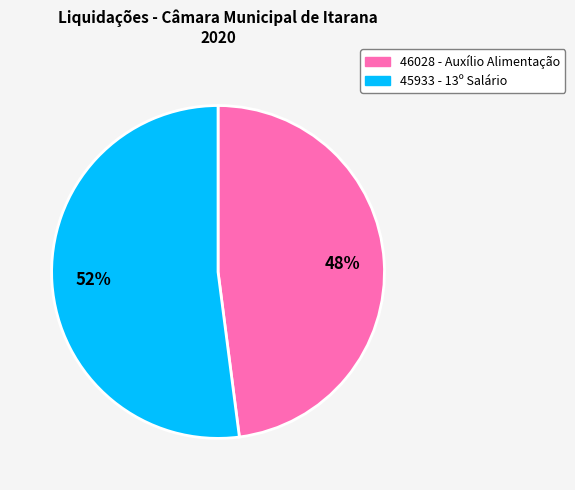

Does any single category account for the majority?

Yes